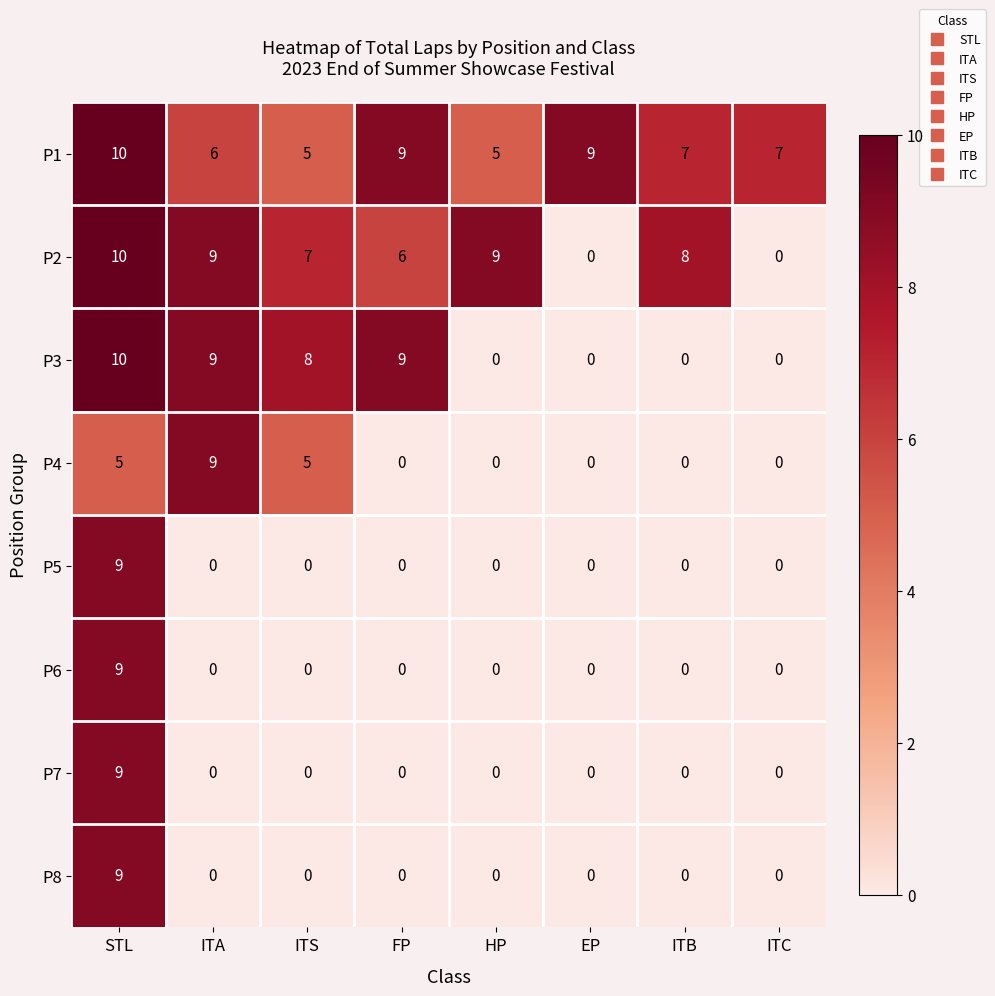

At which category is the sum across all series the highest?

STL